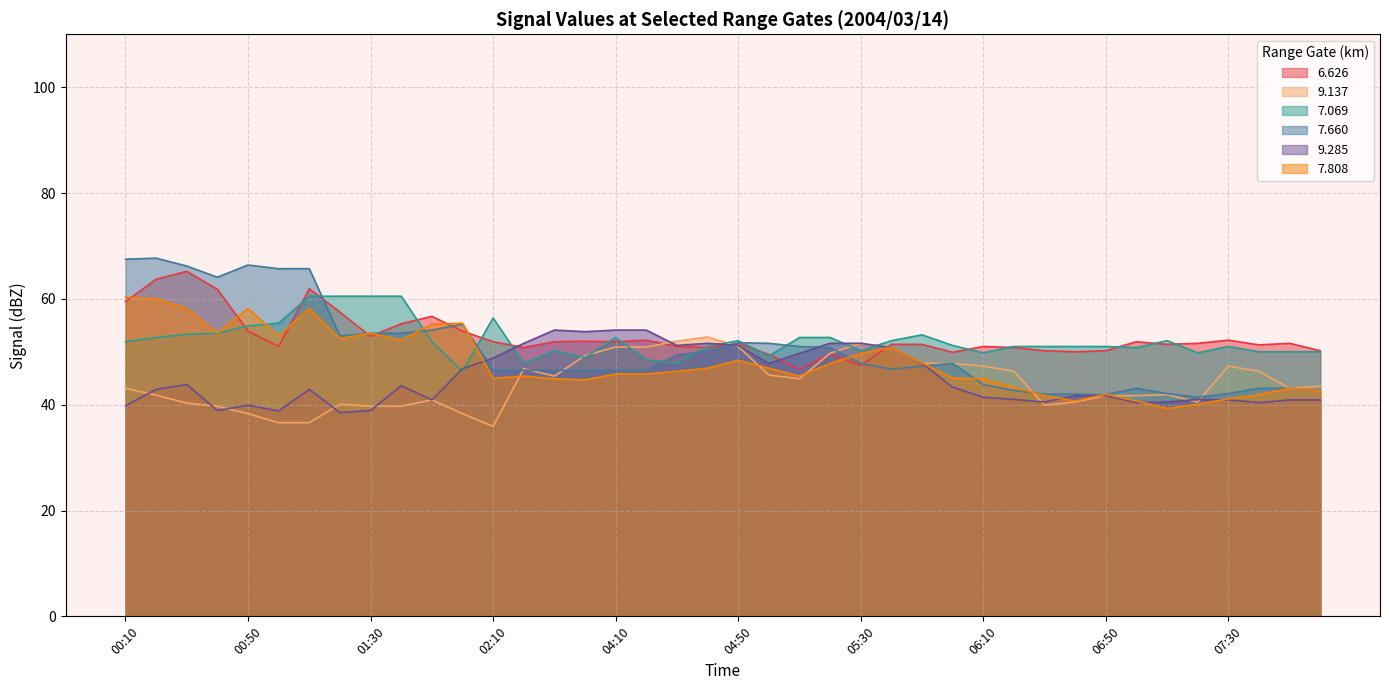

Rank the categories by 7.808 value from lowest to highest.

07:10, 07:20, 06:40, 07:00, 07:30, 06:30, 07:40, 06:50, 08:00, 07:50, 06:20, 04:00, 03:50, 06:10, 02:10, 06:00, 03:40, 05:10, 04:10, 04:20, 04:30, 04:40, 05:00, 05:20, 05:50, 04:50, 05:30, 05:40, 01:40, 01:20, 01:00, 00:40, 01:30, 01:50, 02:00, 00:30, 00:50, 01:10, 00:20, 00:10